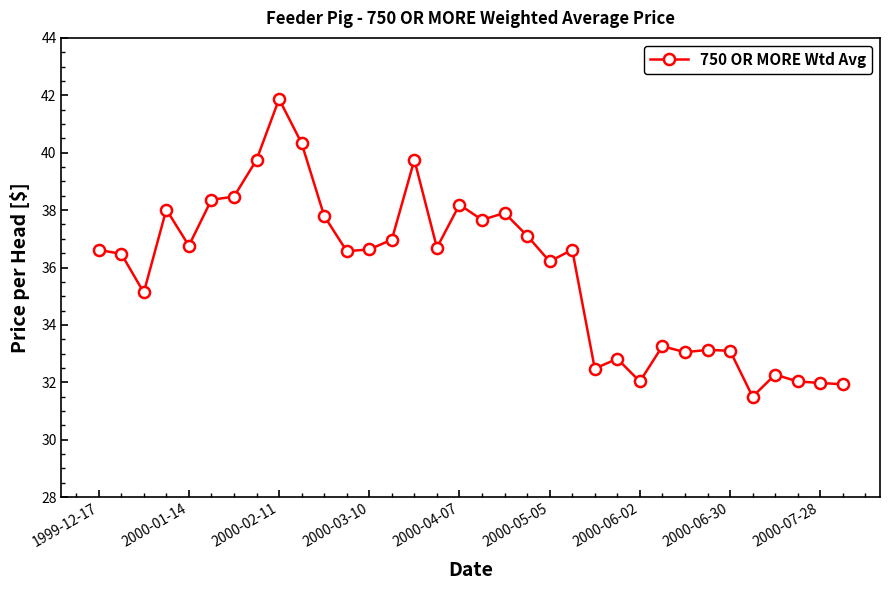

True or false: the data has more than 1 interior local peaks.

True